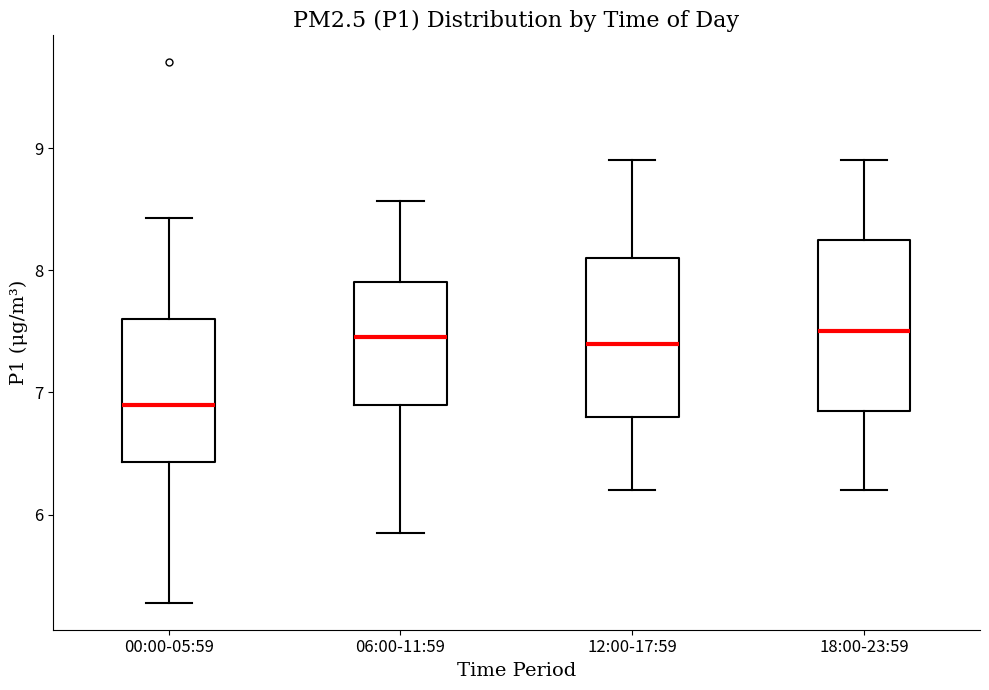

Comparing the boxes themselves (not the whiskers), which one is the tallest?

18:00-23:59